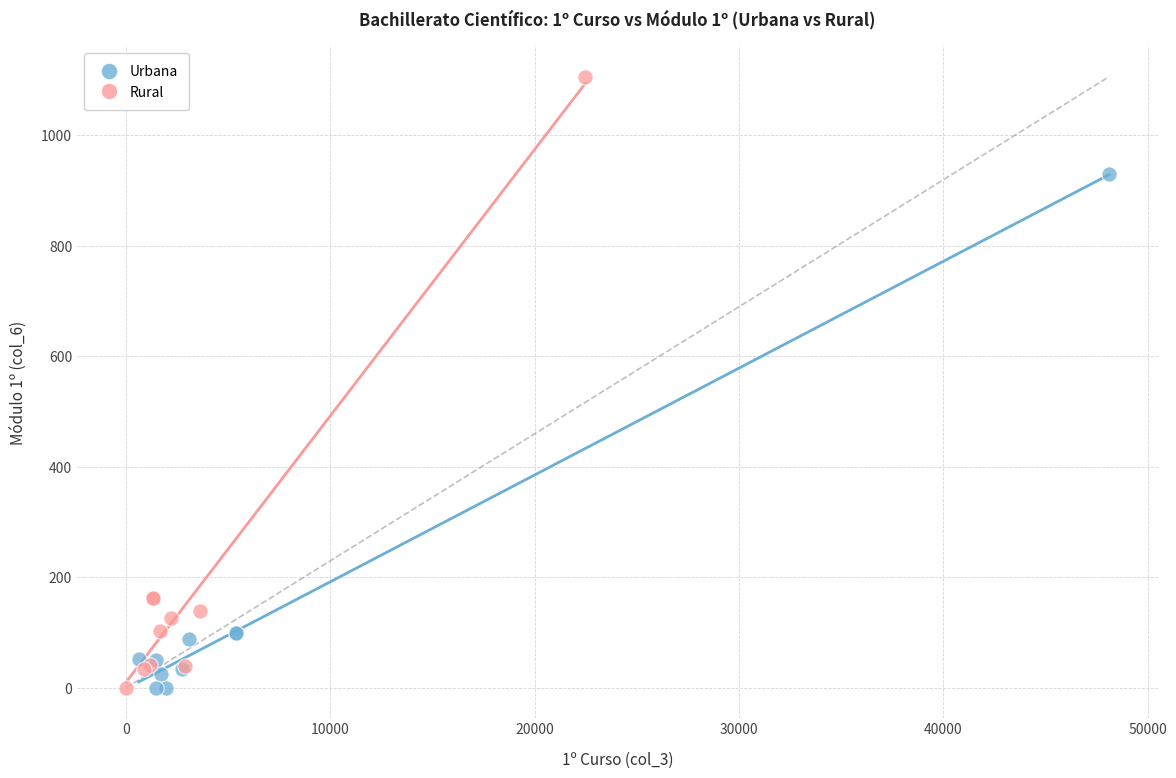

What are all the series names shown in the legend?

Urbana, Rural